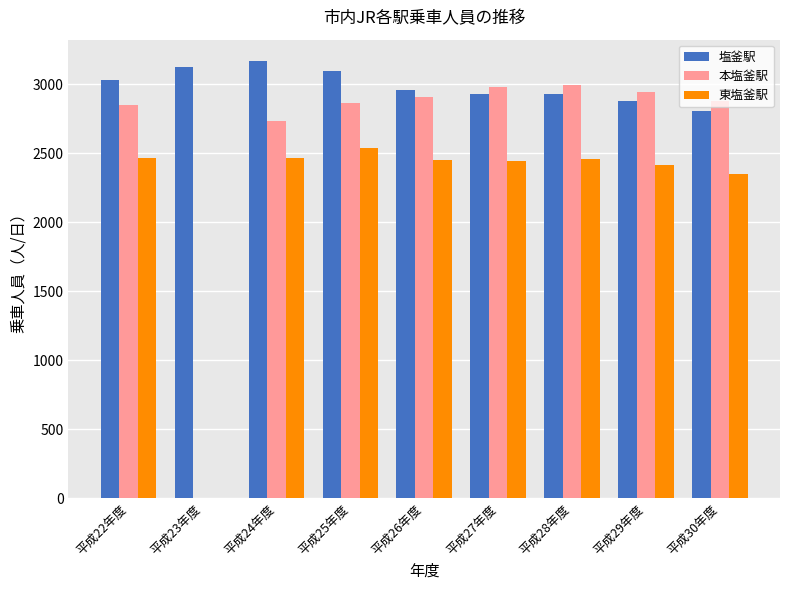

How many positive values does the 本塩釜駅 series have?

8